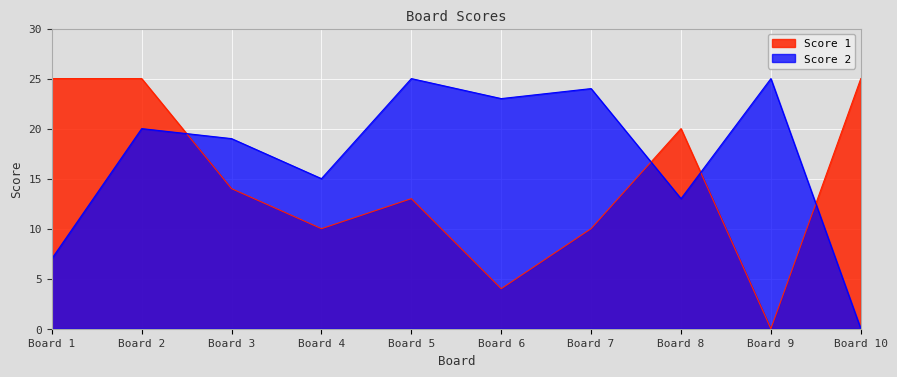

How many Score 1 values are between 10 and 25?

8